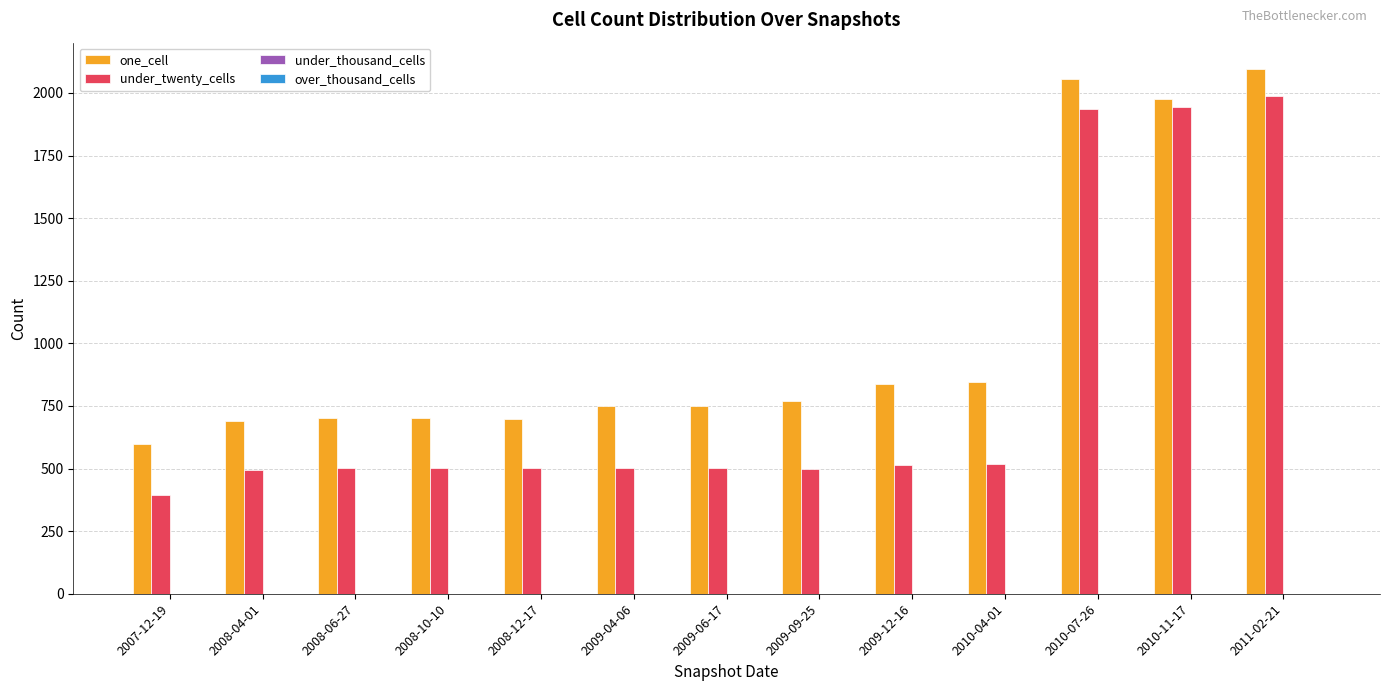

What is the approximate value of under_twenty_cells at 2011-02-21, to the nearest 10?

1990